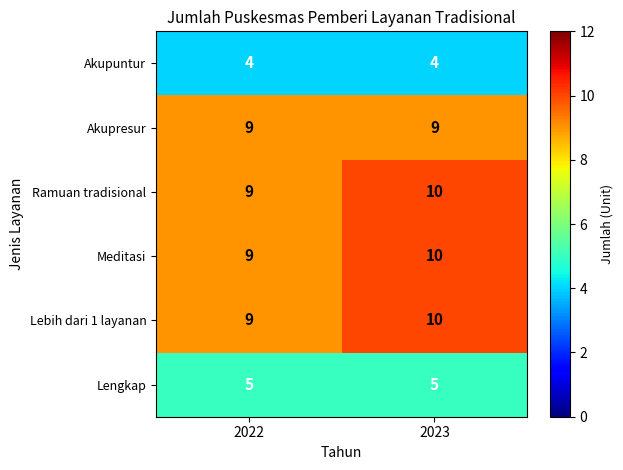

What is the average value of the Lengkap series?

5